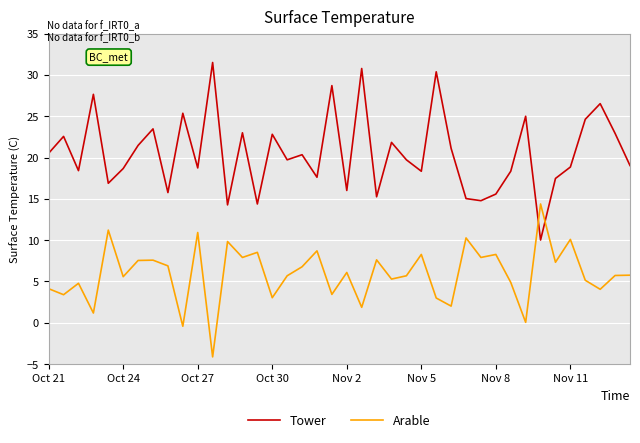

What is the difference between the maximum and minimum values in the Arable series?

18.5